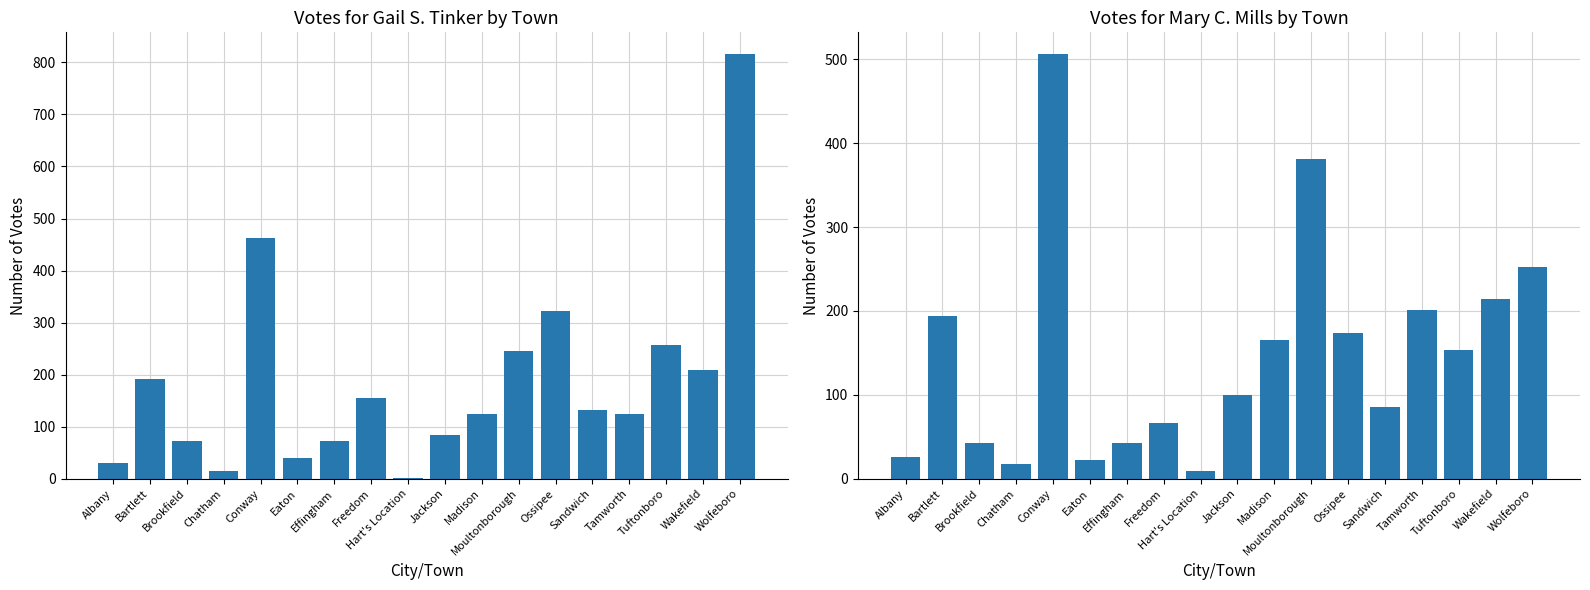

Is the value of Gail S. Tinker at Moultonborough greater than the value of Mary C. Mills at Bartlett?

Yes